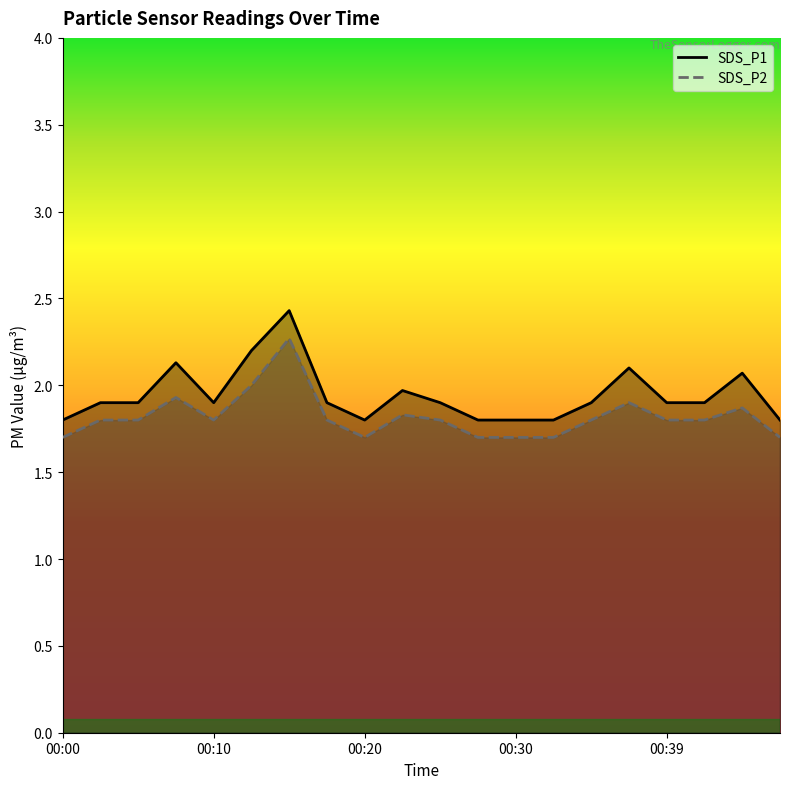

Reading left to right, what are all the values shown in this chart?

SDS_P1: 1.8	1.9	1.9	2.1	1.9	2.2	2.4	1.9	1.8	2.0	1.9	1.8	1.8	1.8	1.9	2.1	1.9	1.9	2.1	1.8
SDS_P2: 1.7	1.8	1.8	1.9	1.8	2.0	2.3	1.8	1.7	1.8	1.8	1.7	1.7	1.7	1.8	1.9	1.8	1.8	1.9	1.7